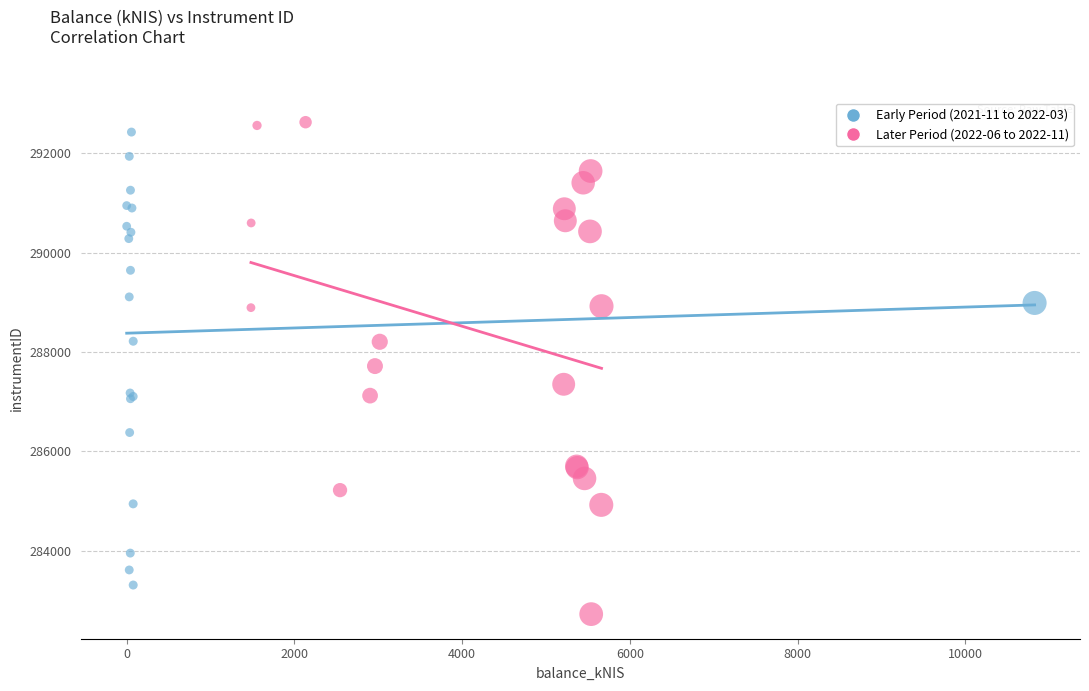

What are all the series names shown in the legend?

Early Period (2021-11 to 2022-03), Later Period (2022-06 to 2022-11)